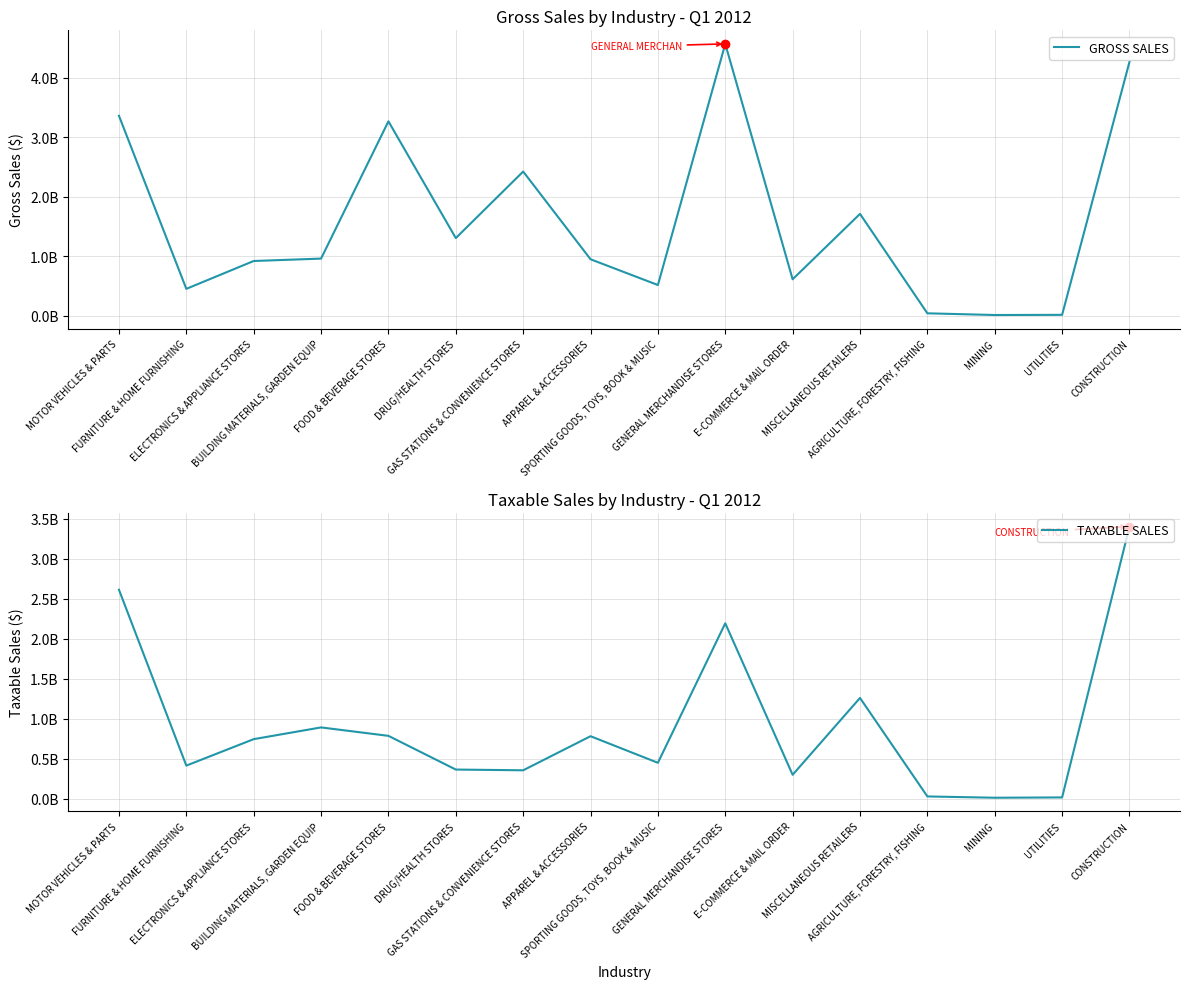

List the series in order of their peak value, lowest first.

TAXABLE SALES, GROSS SALES